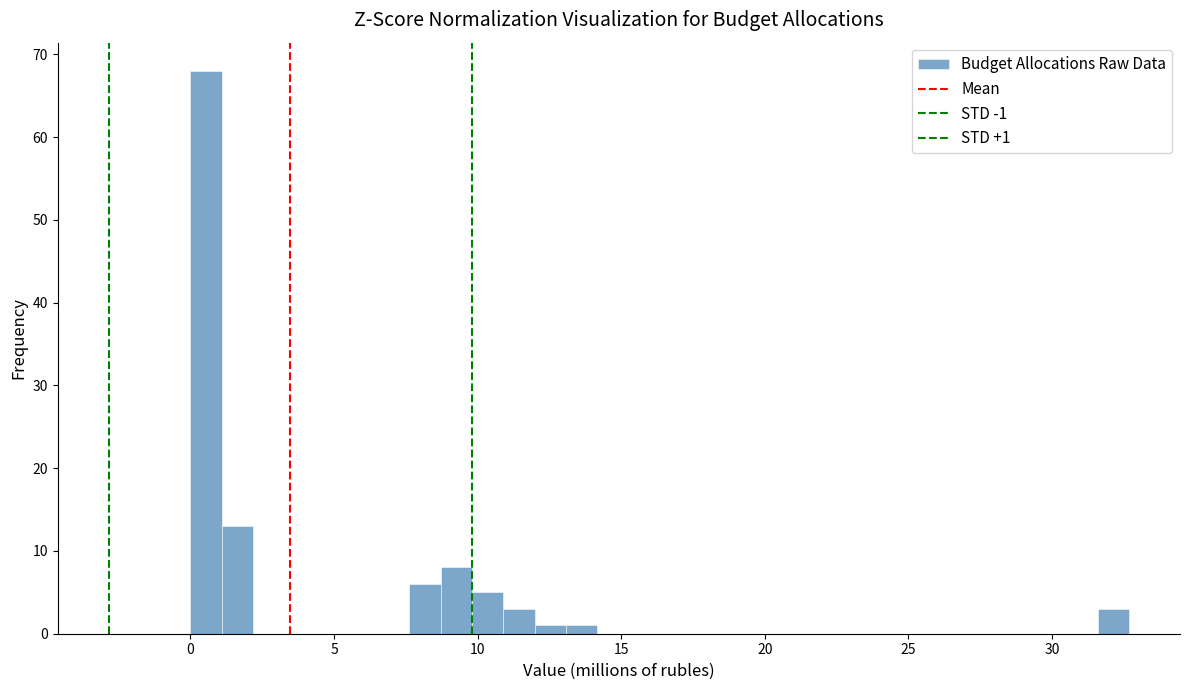

Around what value on the x-axis is the tallest bar? Give the approximate position of its centre, as read against the axis.

0.5